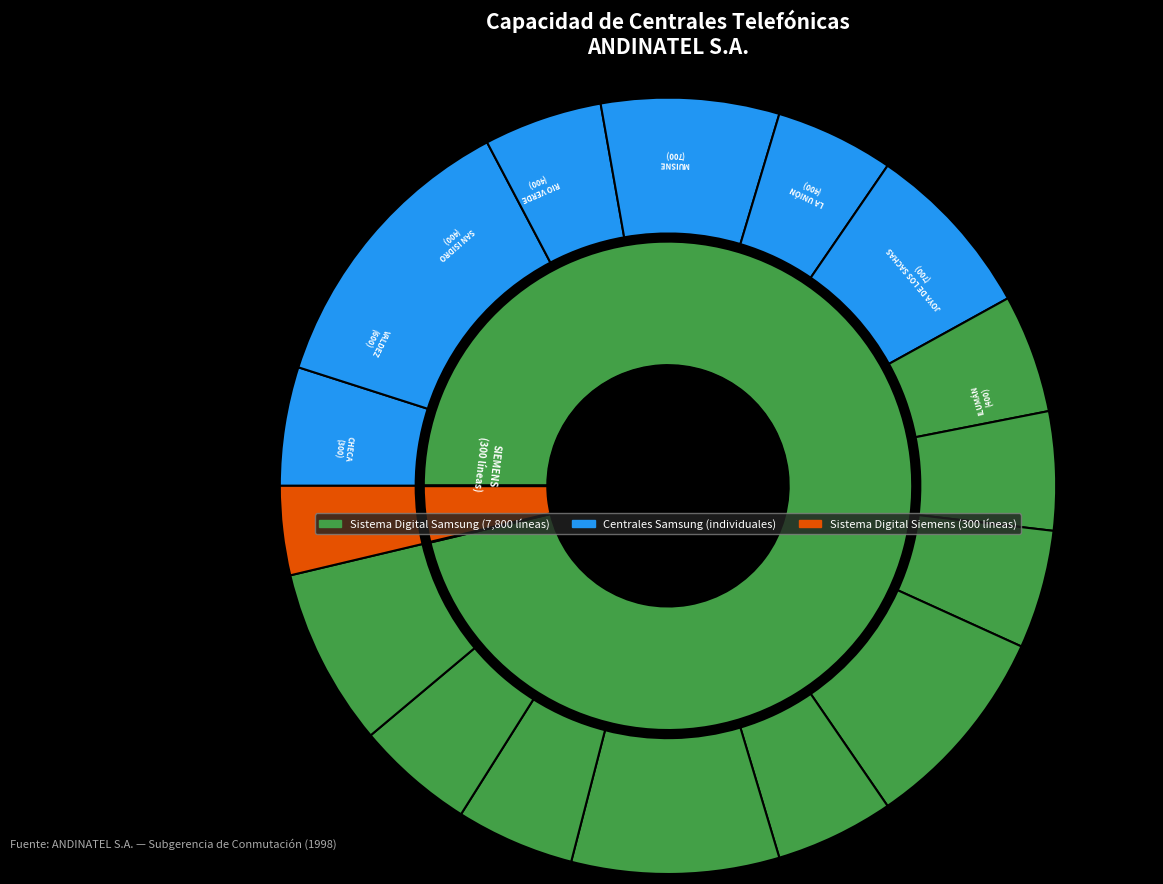

What percentage is NOT represented by RIO VERDE?

95.1%